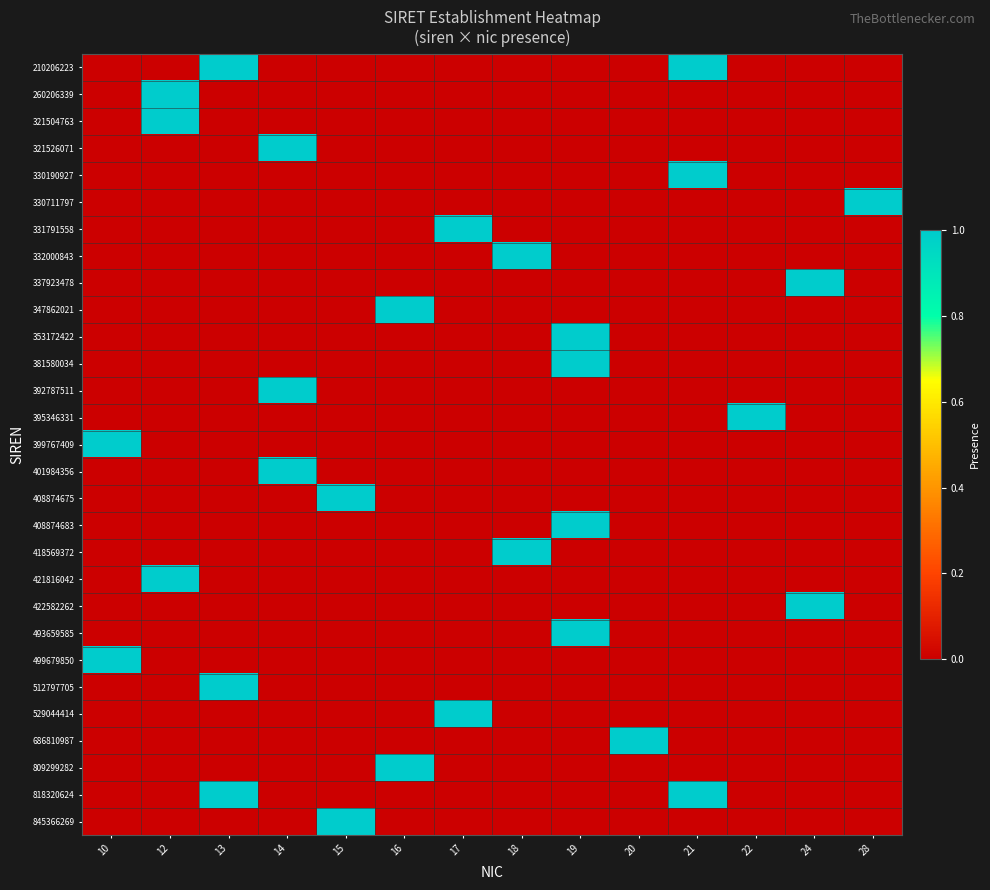

Reading right to left, transcribe all the data shown in this chart.

210206223: 28=0	24=0	22=0	21=1	20=0	19=0	18=0	17=0	16=0	15=0	14=0	13=1	12=0	10=0
260206339: 28=0	24=0	22=0	21=0	20=0	19=0	18=0	17=0	16=0	15=0	14=0	13=0	12=1	10=0
321504763: 28=0	24=0	22=0	21=0	20=0	19=0	18=0	17=0	16=0	15=0	14=0	13=0	12=1	10=0
321526071: 28=0	24=0	22=0	21=0	20=0	19=0	18=0	17=0	16=0	15=0	14=1	13=0	12=0	10=0
330190927: 28=0	24=0	22=0	21=1	20=0	19=0	18=0	17=0	16=0	15=0	14=0	13=0	12=0	10=0
330711797: 28=1	24=0	22=0	21=0	20=0	19=0	18=0	17=0	16=0	15=0	14=0	13=0	12=0	10=0
331791558: 28=0	24=0	22=0	21=0	20=0	19=0	18=0	17=1	16=0	15=0	14=0	13=0	12=0	10=0
332000843: 28=0	24=0	22=0	21=0	20=0	19=0	18=1	17=0	16=0	15=0	14=0	13=0	12=0	10=0
337923478: 28=0	24=1	22=0	21=0	20=0	19=0	18=0	17=0	16=0	15=0	14=0	13=0	12=0	10=0
347862021: 28=0	24=0	22=0	21=0	20=0	19=0	18=0	17=0	16=1	15=0	14=0	13=0	12=0	10=0
353172422: 28=0	24=0	22=0	21=0	20=0	19=1	18=0	17=0	16=0	15=0	14=0	13=0	12=0	10=0
381580034: 28=0	24=0	22=0	21=0	20=0	19=1	18=0	17=0	16=0	15=0	14=0	13=0	12=0	10=0
392787511: 28=0	24=0	22=0	21=0	20=0	19=0	18=0	17=0	16=0	15=0	14=1	13=0	12=0	10=0
395346331: 28=0	24=0	22=1	21=0	20=0	19=0	18=0	17=0	16=0	15=0	14=0	13=0	12=0	10=0
399767409: 28=0	24=0	22=0	21=0	20=0	19=0	18=0	17=0	16=0	15=0	14=0	13=0	12=0	10=1
401984356: 28=0	24=0	22=0	21=0	20=0	19=0	18=0	17=0	16=0	15=0	14=1	13=0	12=0	10=0
408874675: 28=0	24=0	22=0	21=0	20=0	19=0	18=0	17=0	16=0	15=1	14=0	13=0	12=0	10=0
408874683: 28=0	24=0	22=0	21=0	20=0	19=1	18=0	17=0	16=0	15=0	14=0	13=0	12=0	10=0
418569372: 28=0	24=0	22=0	21=0	20=0	19=0	18=1	17=0	16=0	15=0	14=0	13=0	12=0	10=0
421816042: 28=0	24=0	22=0	21=0	20=0	19=0	18=0	17=0	16=0	15=0	14=0	13=0	12=1	10=0
422582262: 28=0	24=1	22=0	21=0	20=0	19=0	18=0	17=0	16=0	15=0	14=0	13=0	12=0	10=0
493659585: 28=0	24=0	22=0	21=0	20=0	19=1	18=0	17=0	16=0	15=0	14=0	13=0	12=0	10=0
499679850: 28=0	24=0	22=0	21=0	20=0	19=0	18=0	17=0	16=0	15=0	14=0	13=0	12=0	10=1
512797705: 28=0	24=0	22=0	21=0	20=0	19=0	18=0	17=0	16=0	15=0	14=0	13=1	12=0	10=0
529044414: 28=0	24=0	22=0	21=0	20=0	19=0	18=0	17=1	16=0	15=0	14=0	13=0	12=0	10=0
686810987: 28=0	24=0	22=0	21=0	20=1	19=0	18=0	17=0	16=0	15=0	14=0	13=0	12=0	10=0
809299282: 28=0	24=0	22=0	21=0	20=0	19=0	18=0	17=0	16=1	15=0	14=0	13=0	12=0	10=0
818320624: 28=0	24=0	22=0	21=1	20=0	19=0	18=0	17=0	16=0	15=0	14=0	13=1	12=0	10=0
845366269: 28=0	24=0	22=0	21=0	20=0	19=0	18=0	17=0	16=0	15=1	14=0	13=0	12=0	10=0